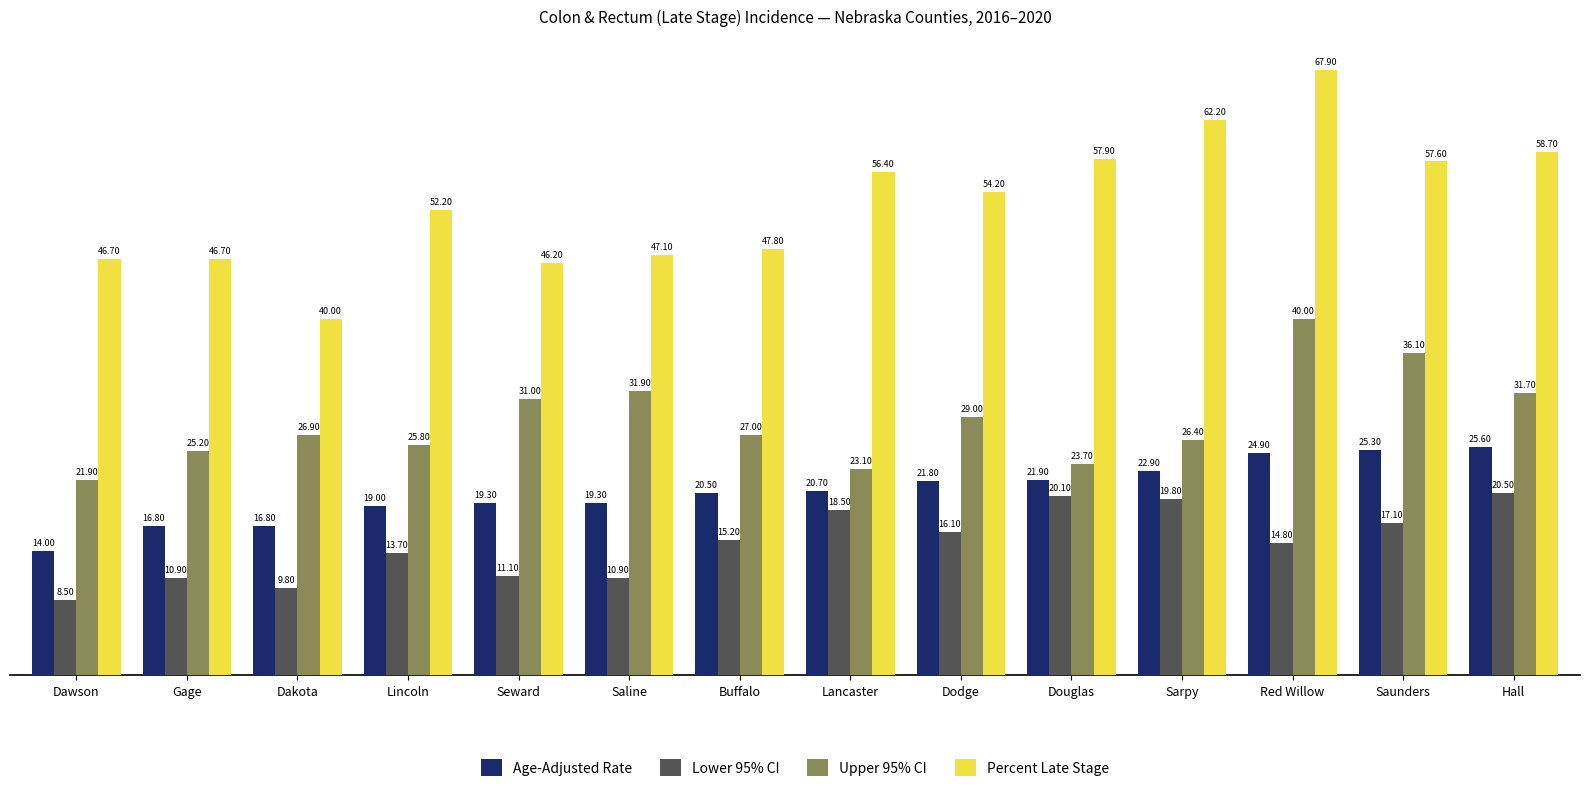

At Hall, list the series in order from smallest to largest.

Lower 95% CI, Age-Adjusted Rate, Upper 95% CI, Percent Late Stage